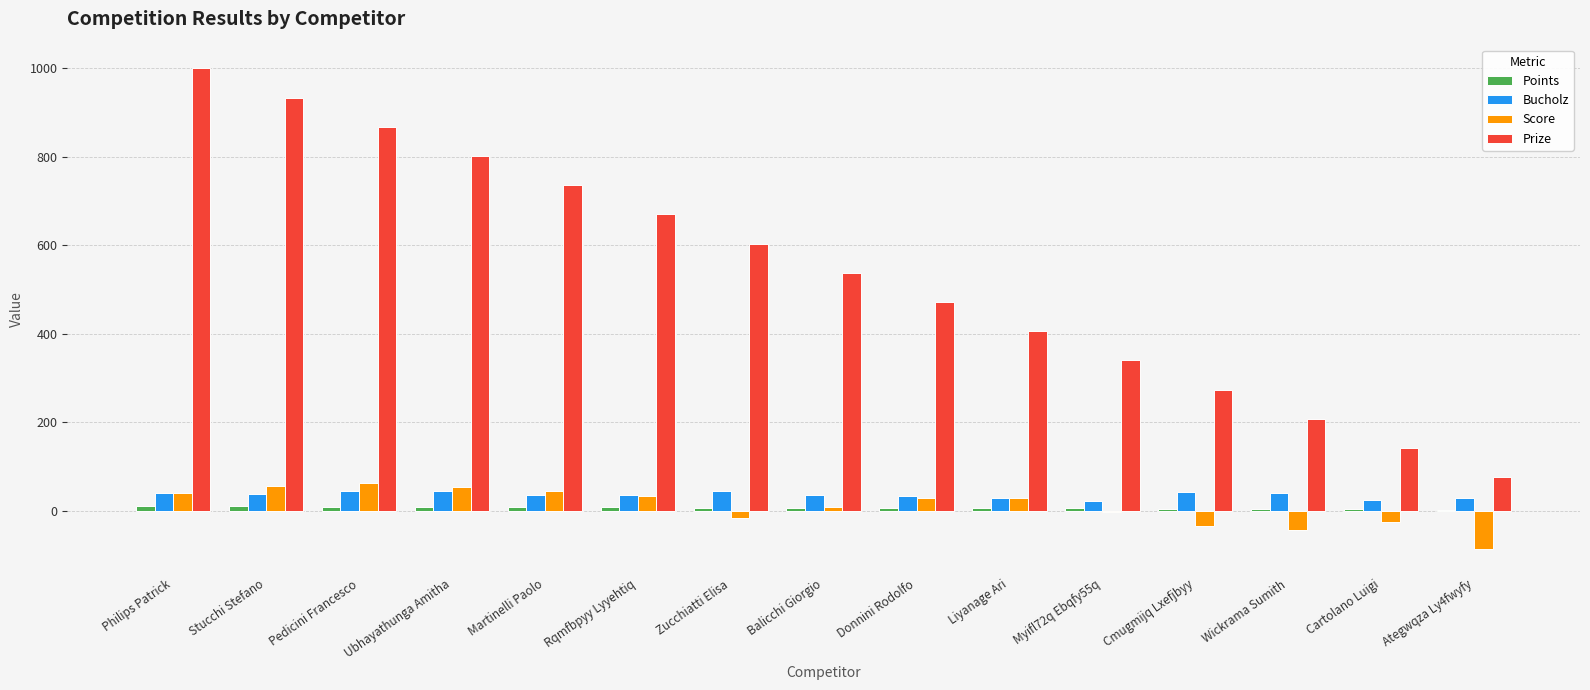

What is the highest value of the Prize series?

1000